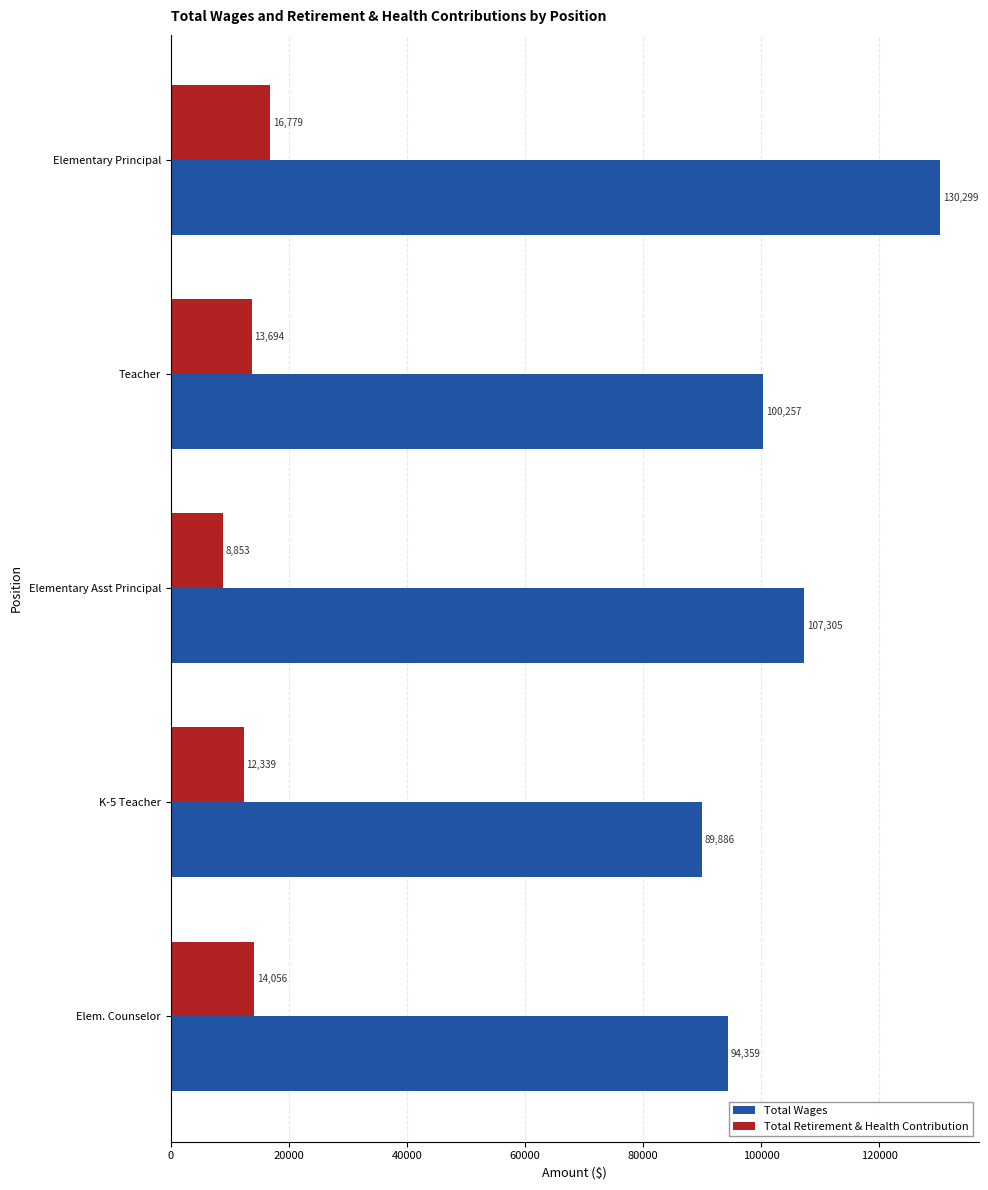

The Total Wages series shows 24380.6 at Teacher. True or false?

False